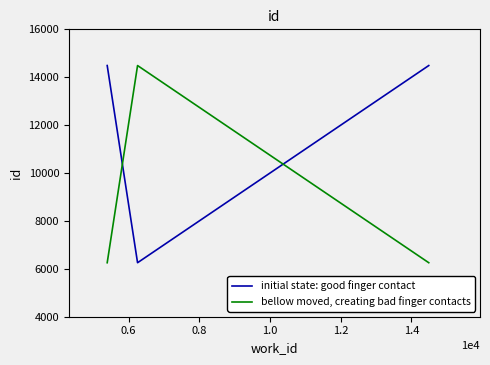

What is the average value of the initial state: good finger contact series?

11744